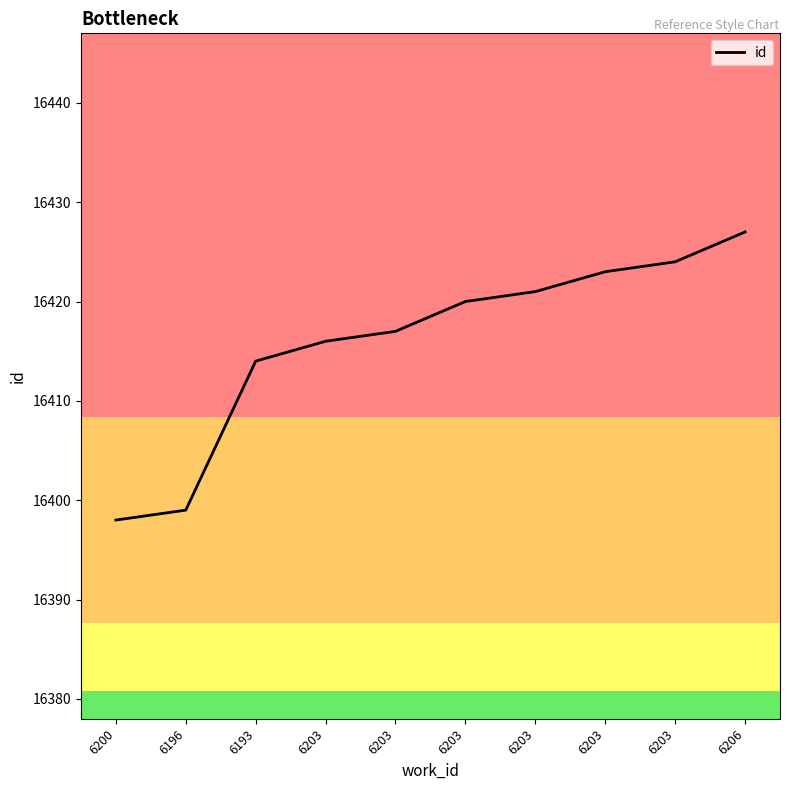

Rank the categories by value from lowest to highest.

6200, 6196, 6193, 6203, 6203, 6203, 6203, 6203, 6203, 6206